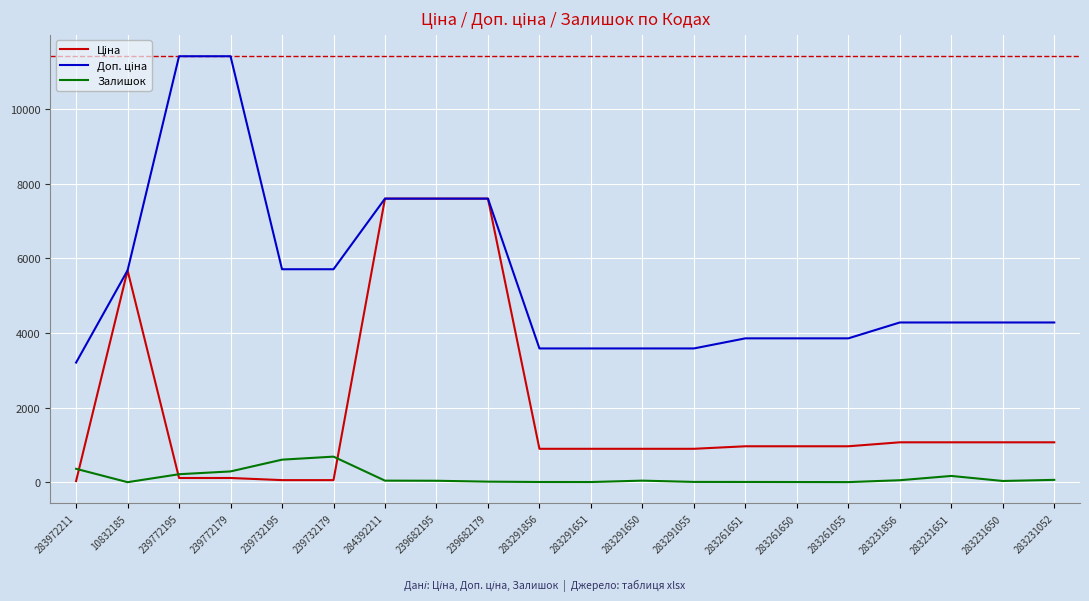

True or false: Залишок has a value of 169.0 at 283231651.

True